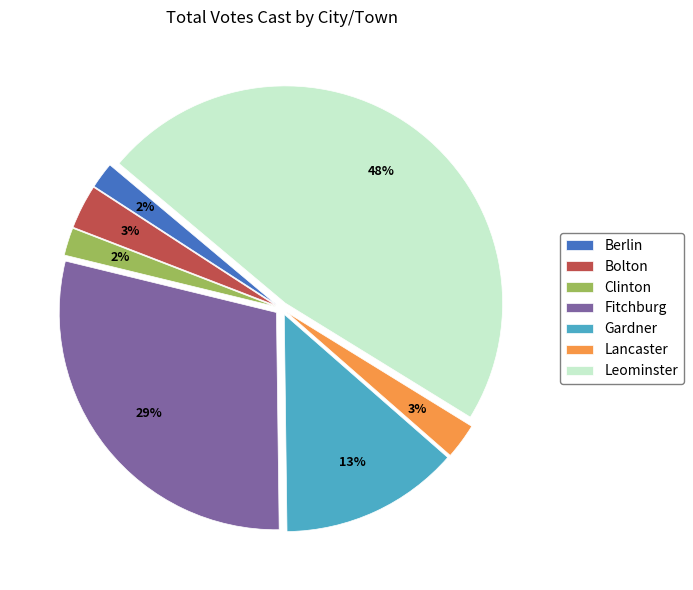

Does any single category account for the majority?

No